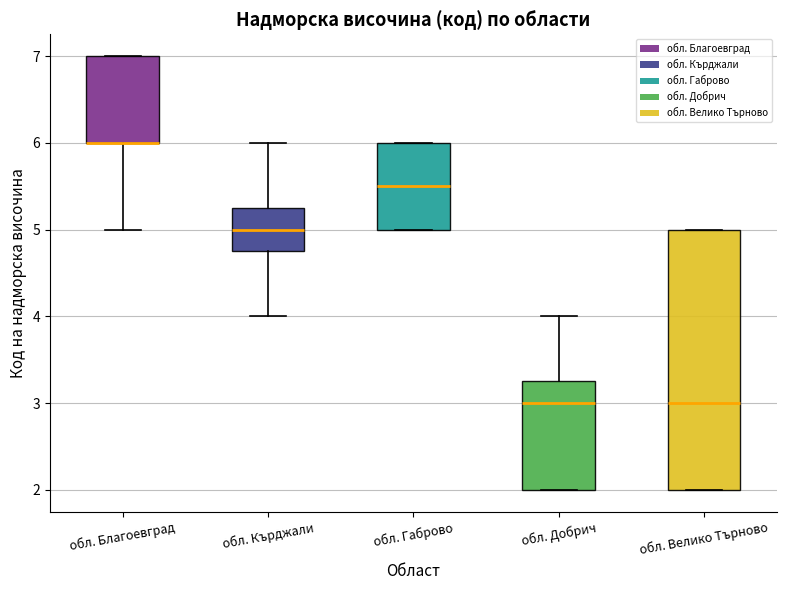

Where is the lower edge of the box for обл. Велико Търново on the y-axis? The values are not printed on the chart, so give them approximately, as read against the axis.

2.0